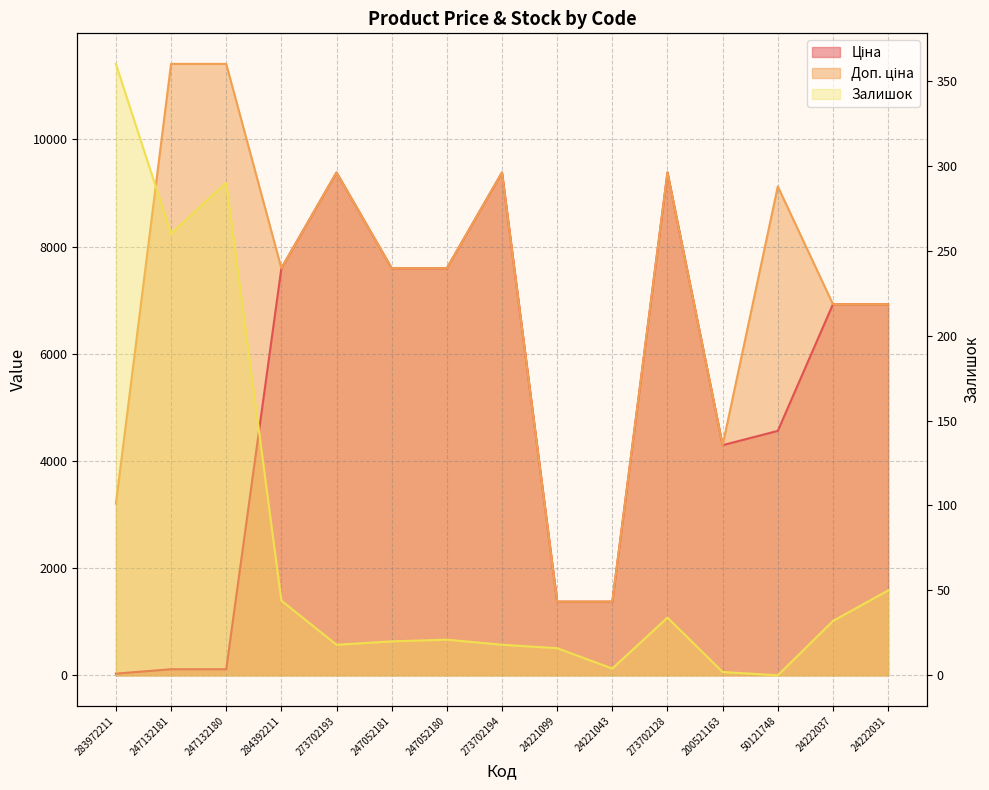

What value does the Залишок series have at 283972211?

360.0